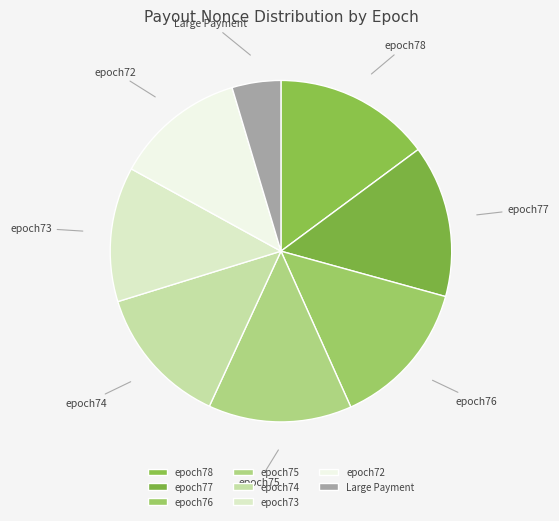

What is the smallest slice in the pie chart?

Large Payment